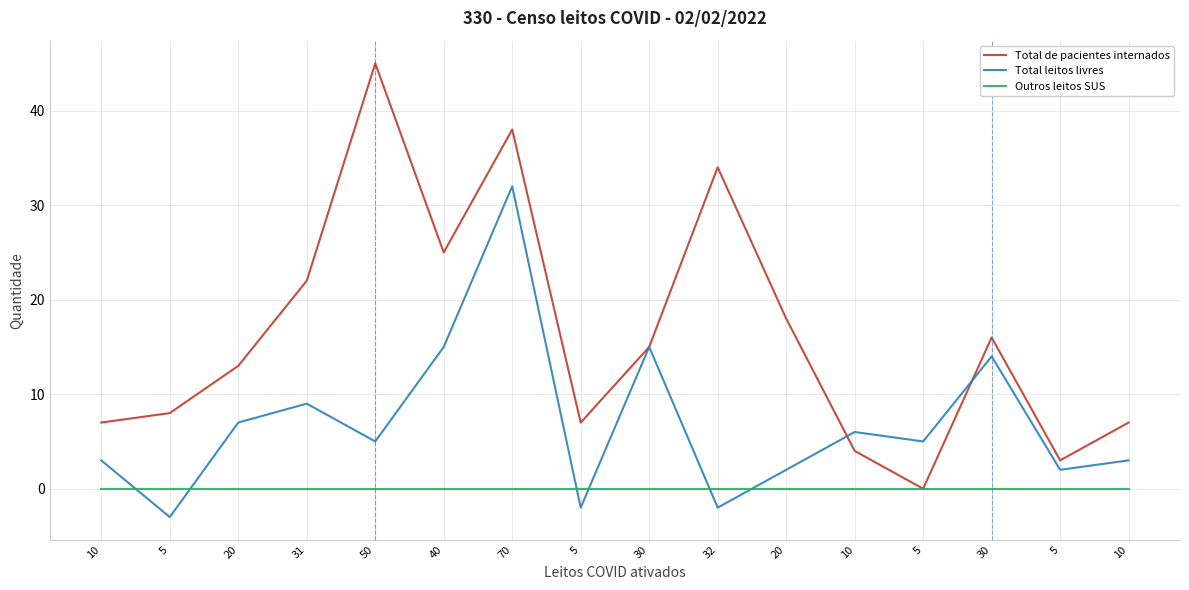

Reading left to right, transcribe all the data shown in this chart.

Total de pacientes internados: 10=7	5=8	20=13	31=22	50=45	40=25	70=38	5=7	30=15	32=34	20=18	10=4	5=0	30=16	5=3	10=7
Total leitos livres: 10=3	5=-3	20=7	31=9	50=5	40=15	70=32	5=-2	30=15	32=-2	20=2	10=6	5=5	30=14	5=2	10=3
Outros leitos SUS: 10=0	5=0	20=0	31=0	50=0	40=0	70=0	5=0	30=0	32=0	20=0	10=0	5=0	30=0	5=0	10=0